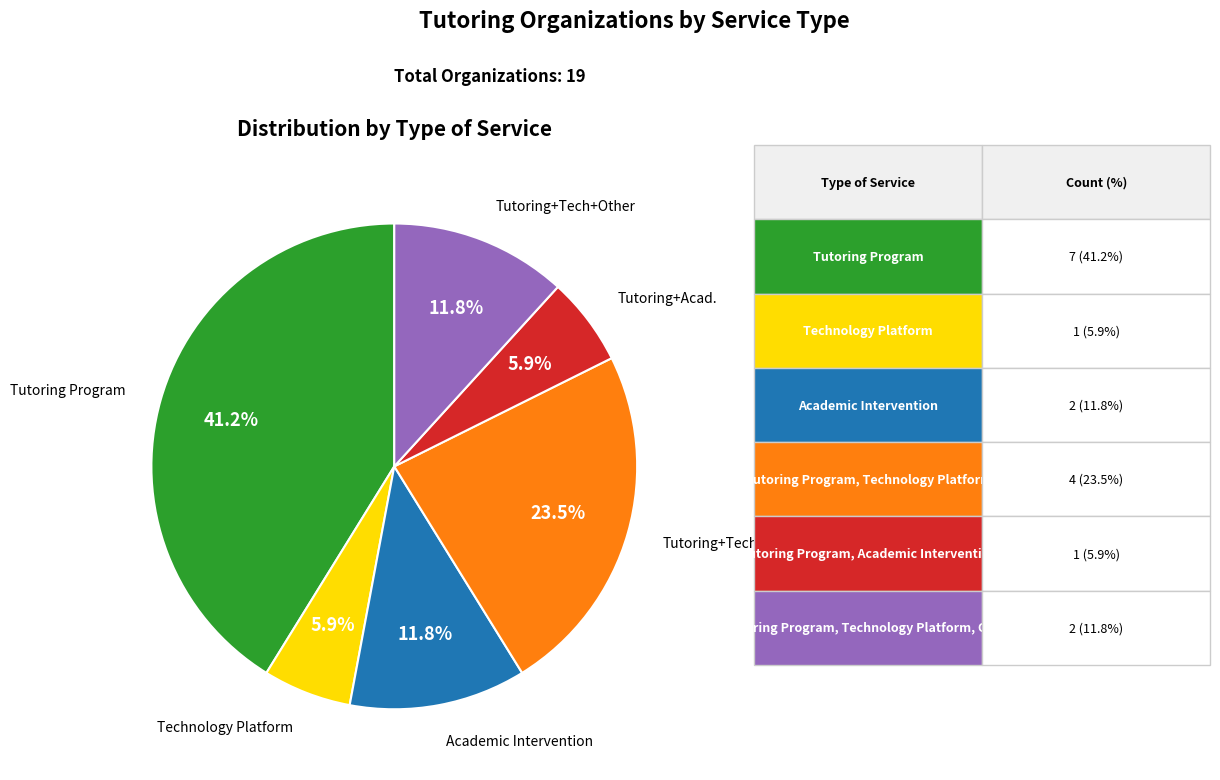

How many segments does this pie chart have?

6